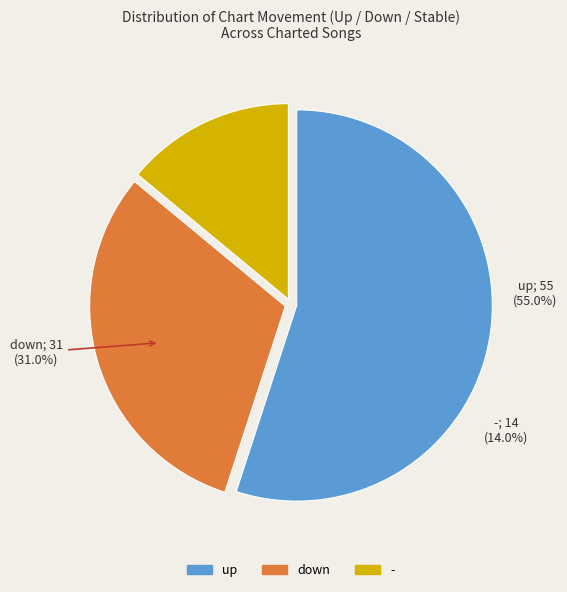

Which category has the biggest portion of the pie?

up